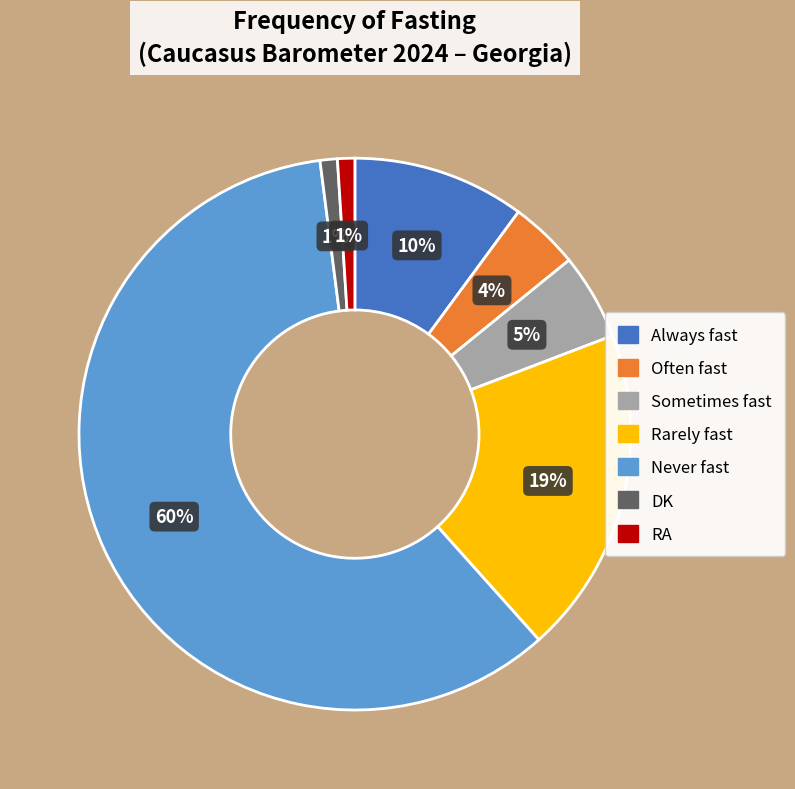

Is there a majority slice in this chart?

Yes